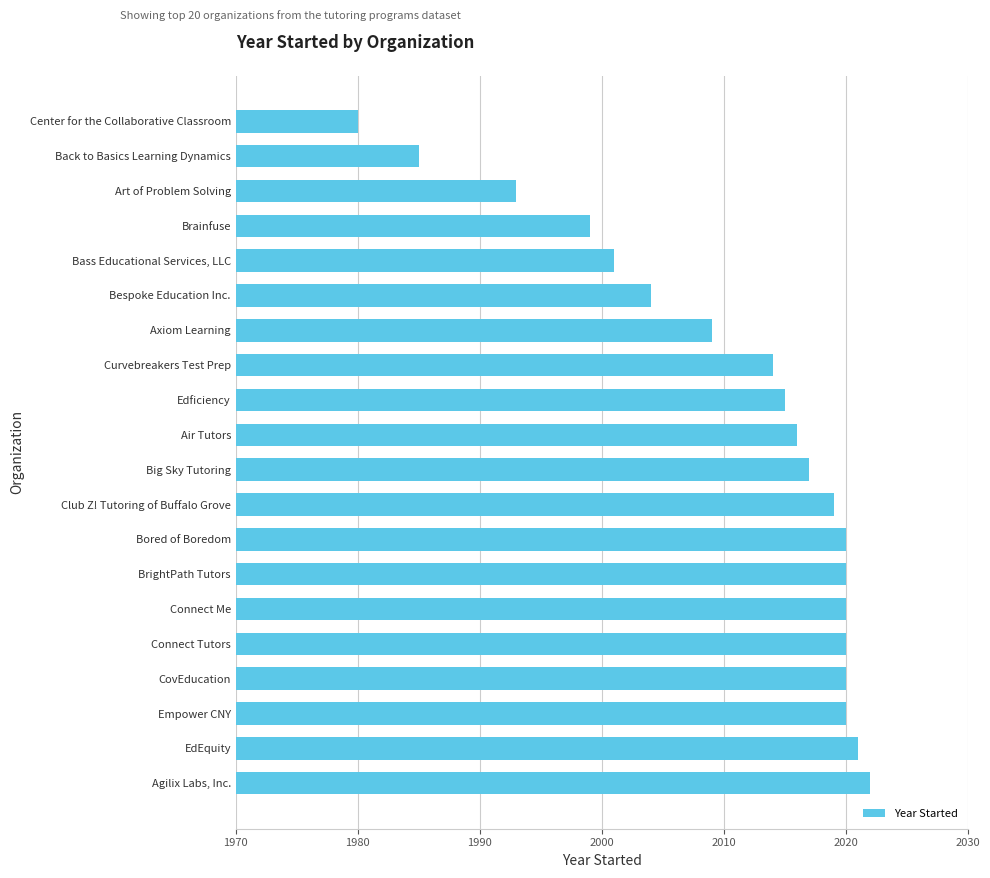

What is the difference between the maximum and minimum values?

42